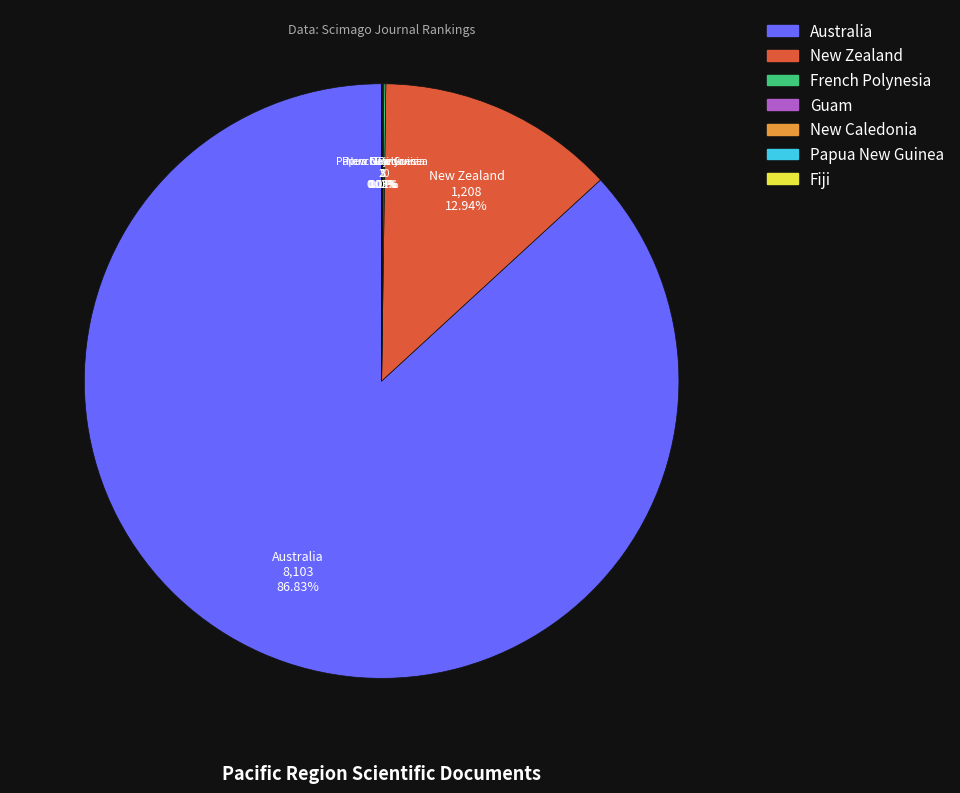

Does Australia account for over 50% of the chart?

Yes